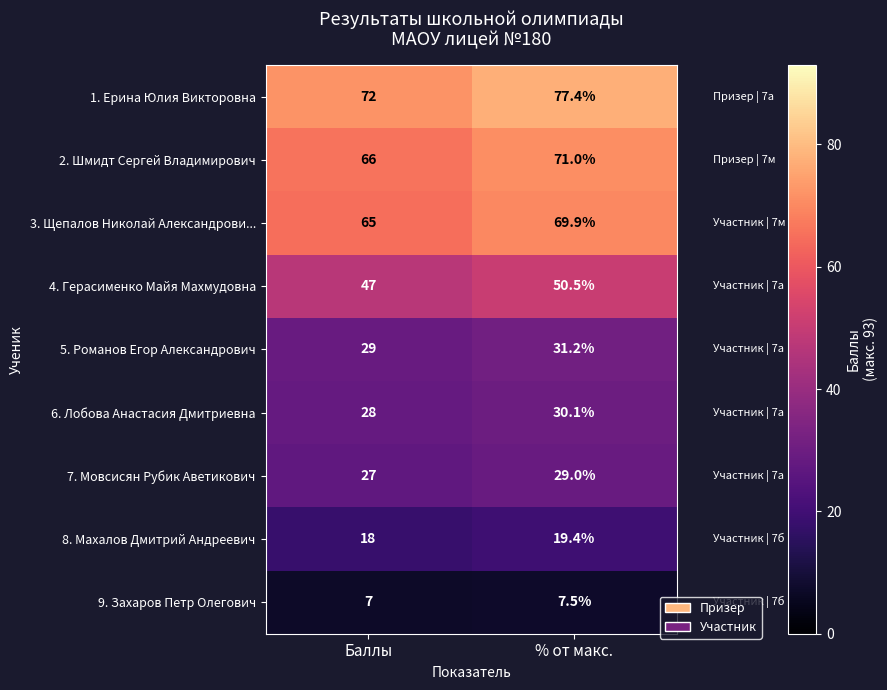

Is it true that 6. Лобова Анастасия Дмитриевна equals 28.0 at Баллы?

True